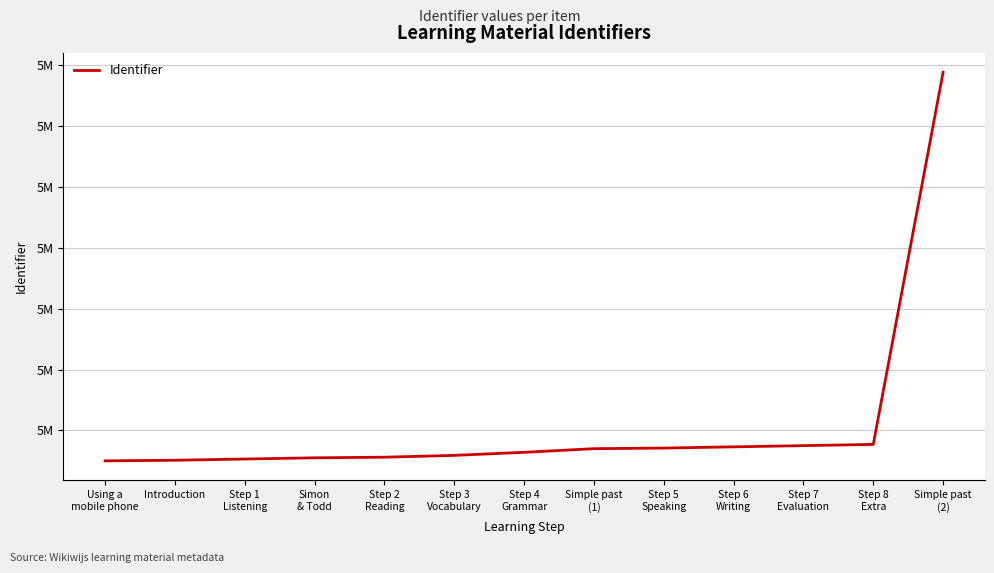

What is the difference between the values at Step 5
Speaking and Step 4
Grammar?

7